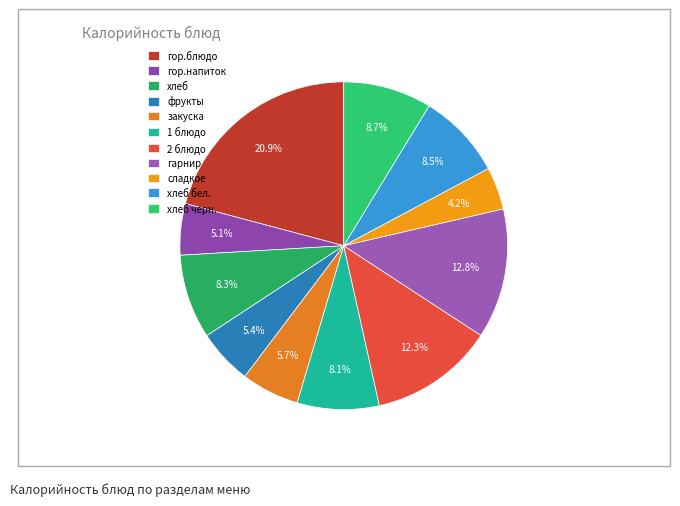

What is the largest slice in the pie chart?

гор.блюдо